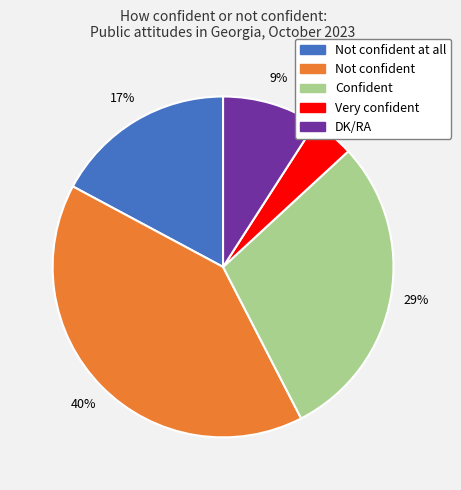

To the nearest percent, what is the combined percentage of Confident and Not confident at all?

46%